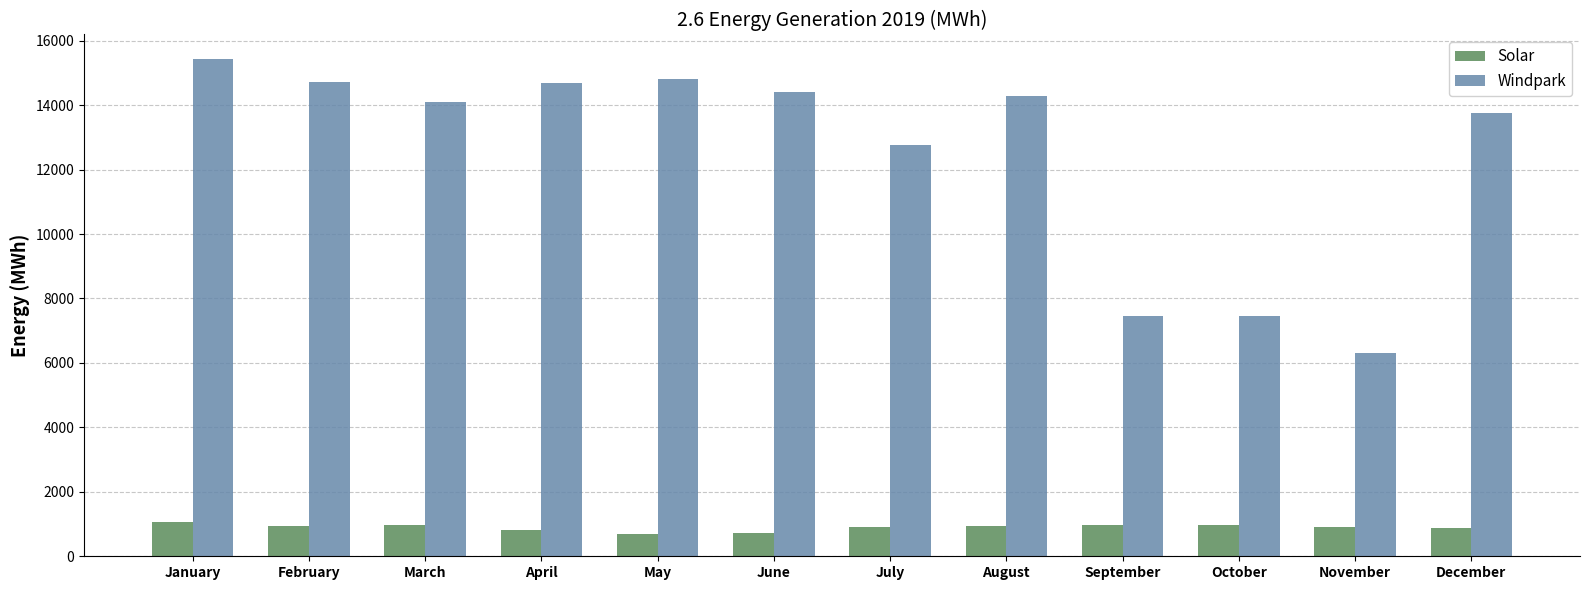

What is the spread (max minus min) of values at July?

11868.7